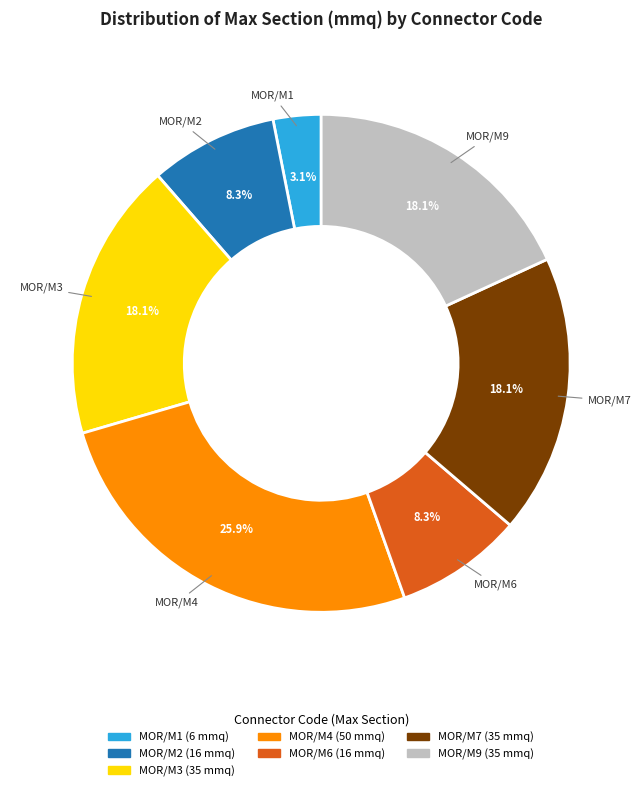

The MOR/M4 slice represents 40% of the pie. True or false?

False